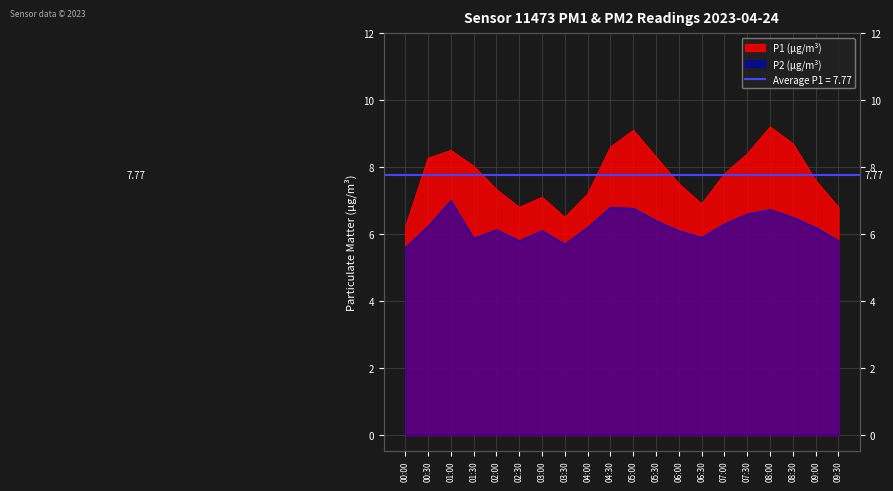

Is the value of P1 at 02:00 greater than the value of P2 at 08:30?

Yes